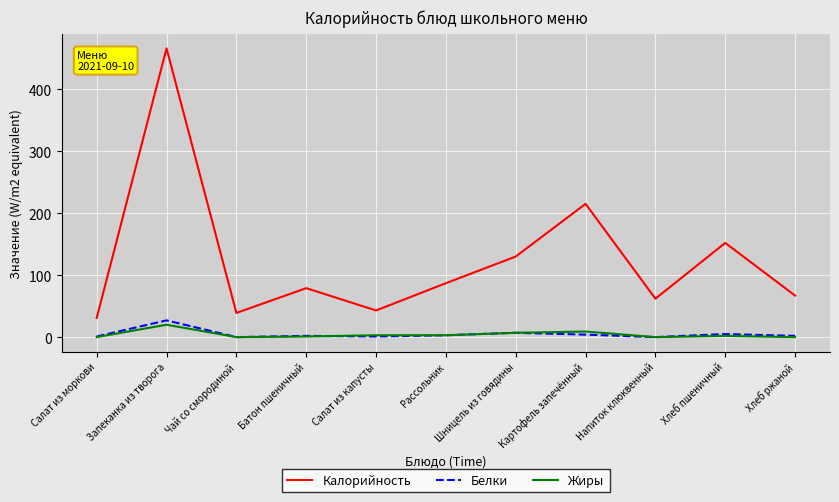

At which label is Калорийность closest to 248?

Картофель запечённый